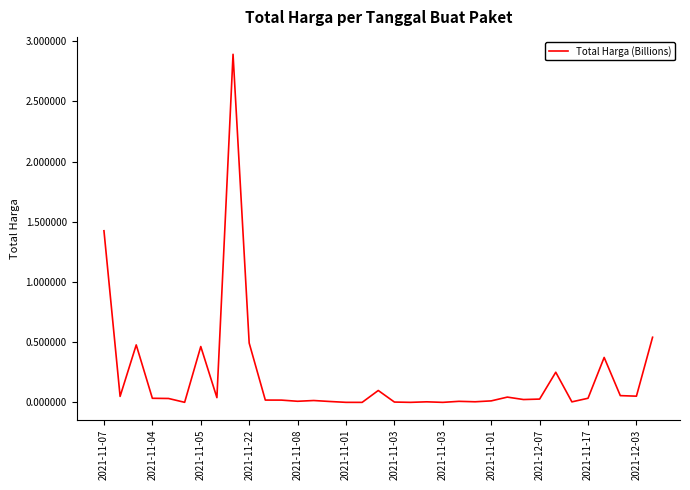

What is the maximum value shown in the chart?

2.9